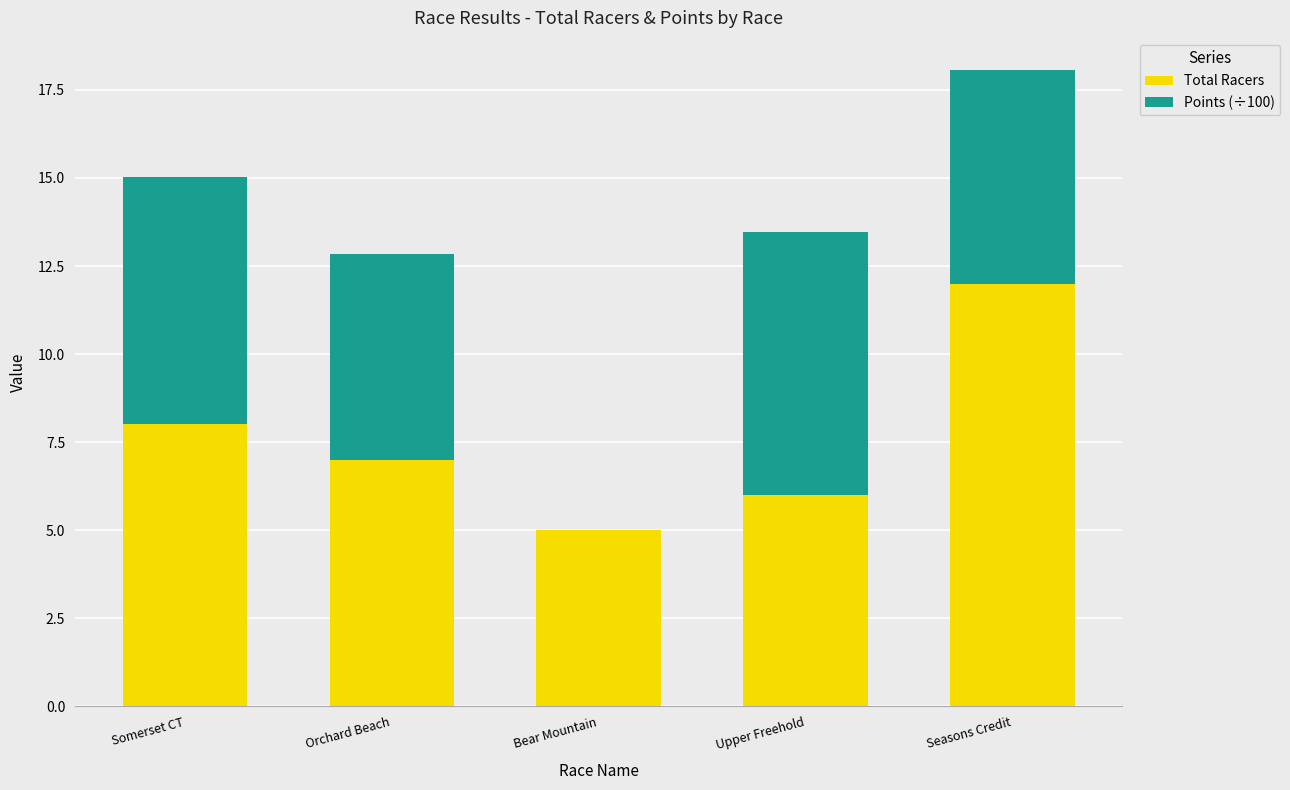

What is the total value across all series at Bear Mountain?

5.0